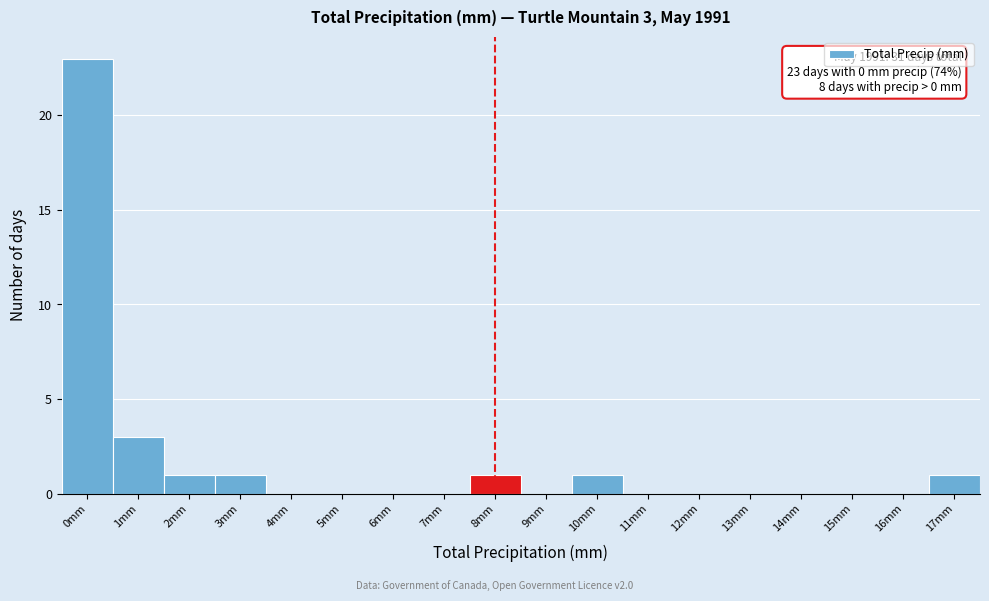

Reading right to left, list all the values displayed in this chart.

17mm=1	16mm=0	15mm=0	14mm=0	13mm=0	12mm=0	11mm=0	10mm=1	9mm=0	8mm=1	7mm=0	6mm=0	5mm=0	4mm=0	3mm=1	2mm=1	1mm=3	0mm=23